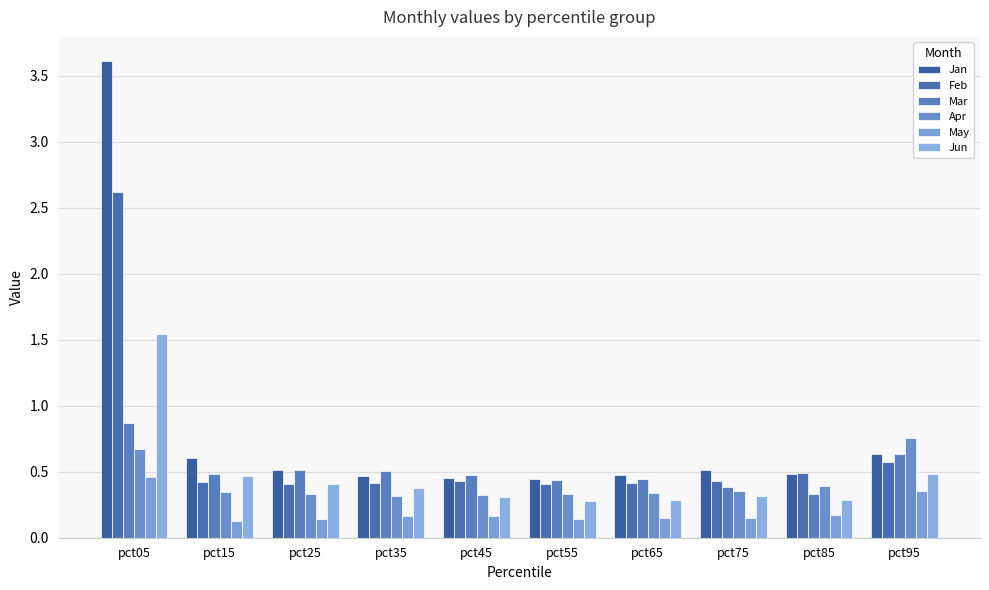

Reading left to right, extract all data points from this chart.

Jan: 3.6	0.6	0.5	0.5	0.5	0.4	0.5	0.5	0.5	0.6
Feb: 2.6	0.4	0.4	0.4	0.4	0.4	0.4	0.4	0.5	0.6
Mar: 0.9	0.5	0.5	0.5	0.5	0.4	0.4	0.4	0.3	0.6
Apr: 0.7	0.3	0.3	0.3	0.3	0.3	0.3	0.4	0.4	0.8
May: 0.5	0.1	0.1	0.2	0.2	0.1	0.1	0.1	0.2	0.4
Jun: 1.5	0.5	0.4	0.4	0.3	0.3	0.3	0.3	0.3	0.5